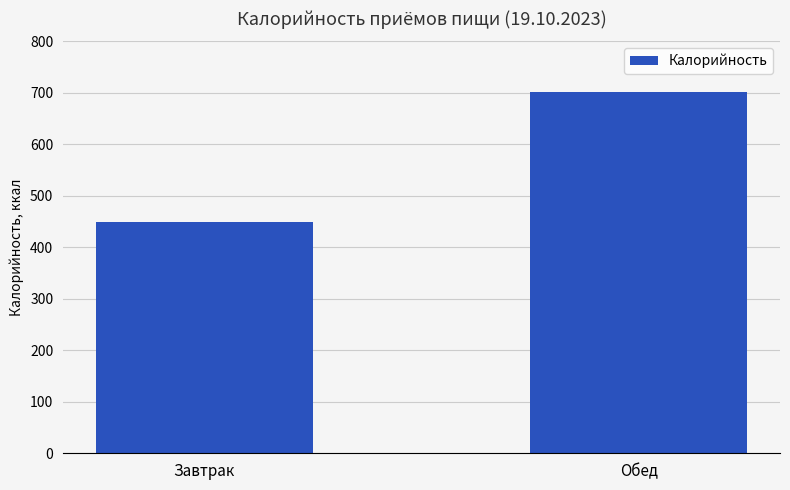

What is the greatest value displayed?

702.3